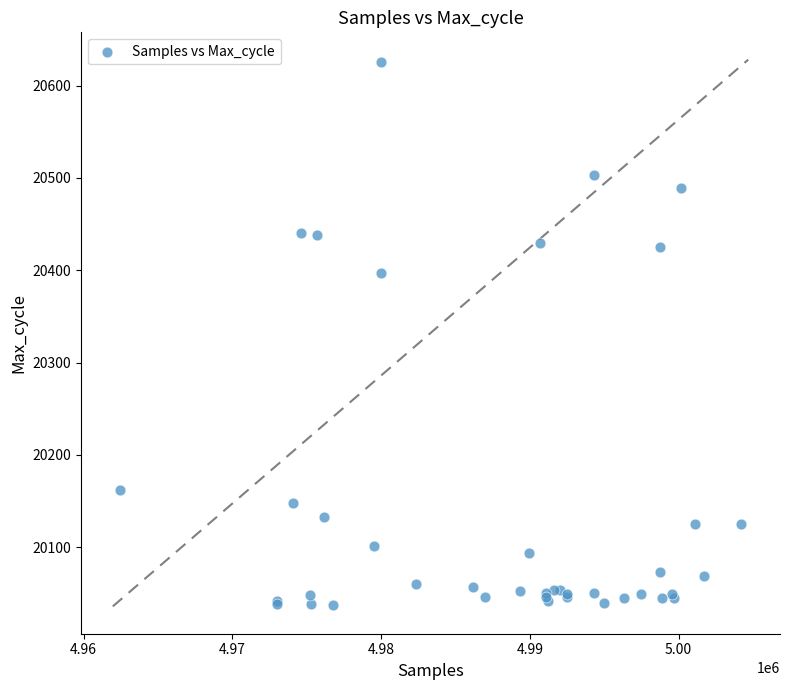

What Y value in the scatter plot is closest to 20332?

20397